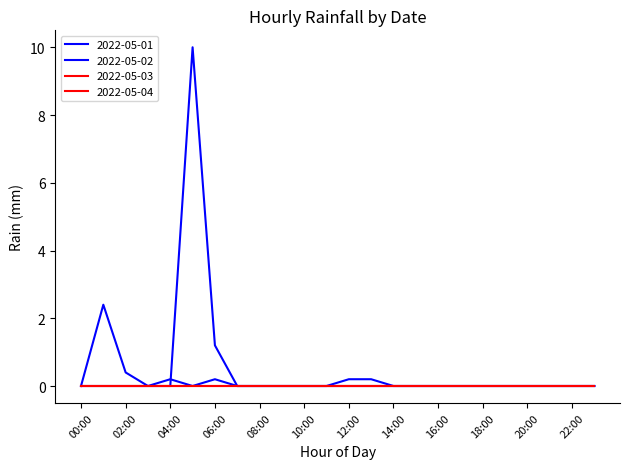

True or false: 2022-05-02 and 2022-05-01 cross at least once.

True